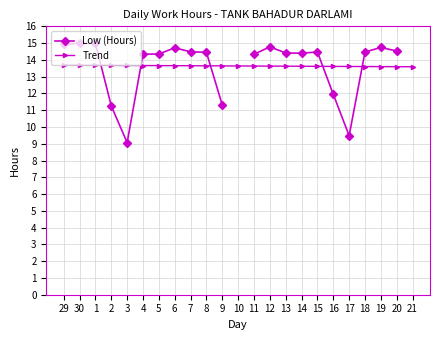

What position from the left is 3?

5